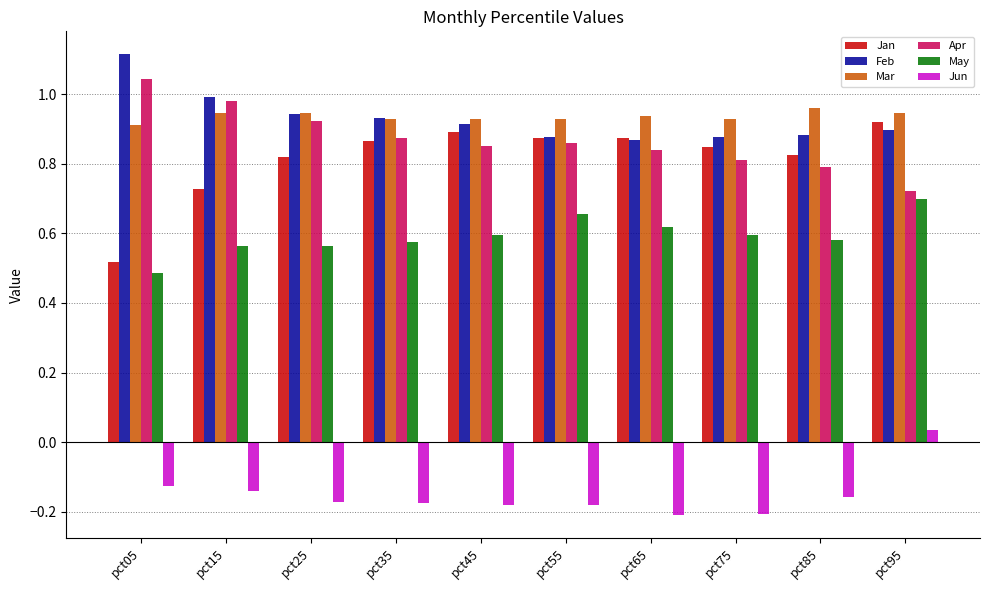

True or false: Mar has a value of 1.0 at pct85.

True